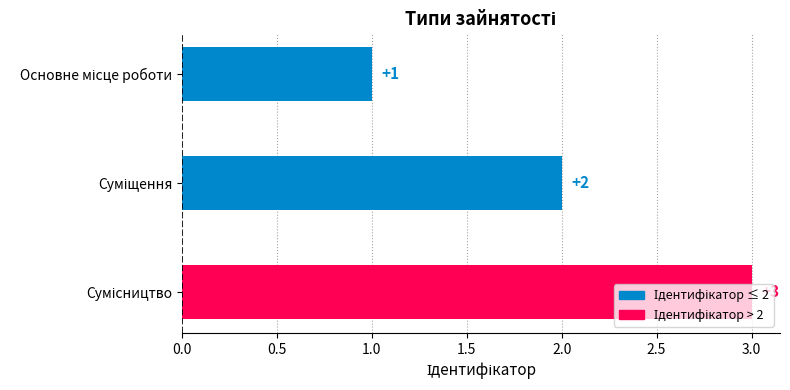

Count the values in the range 1 to 3.

3